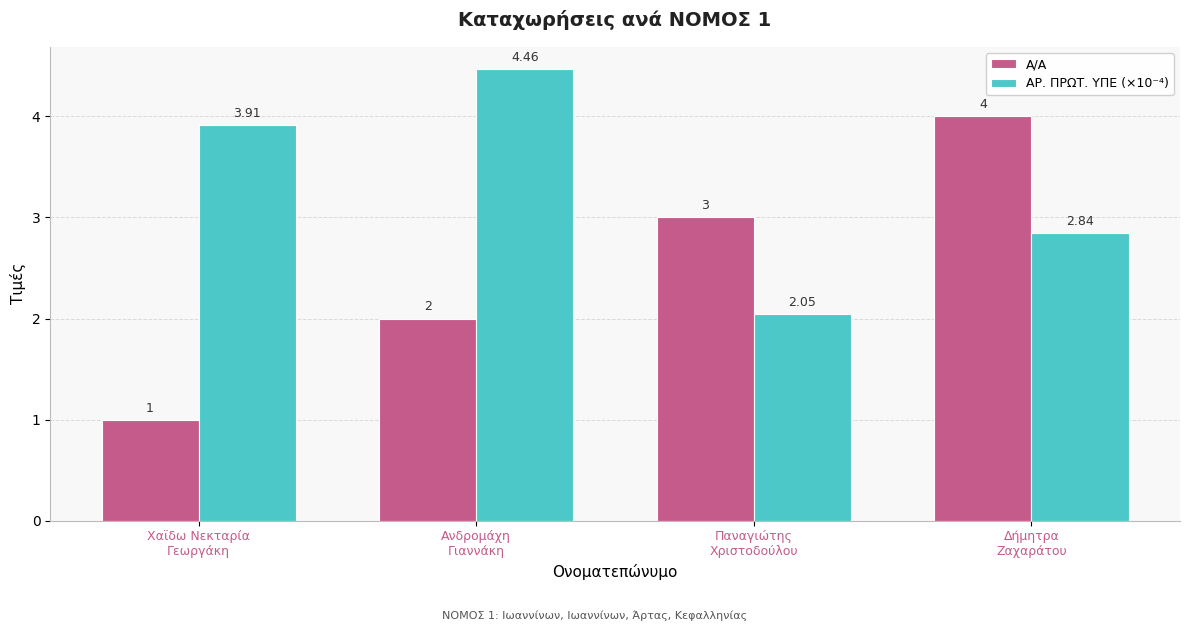

Which category has the lowest value across all series?

Χαϊδω Νεκταρία
Γεωργάκη